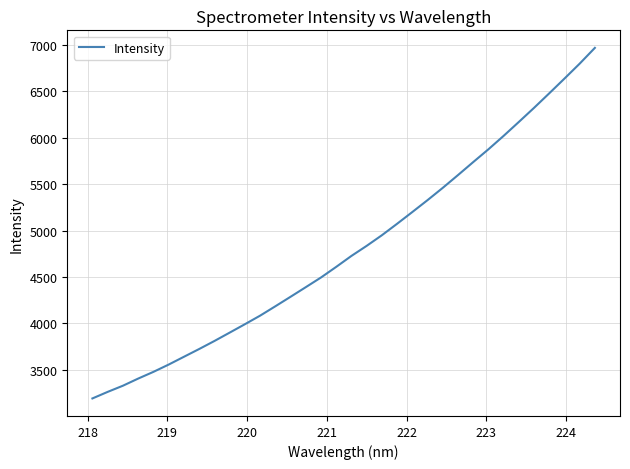

How many values exceed 4727?

17